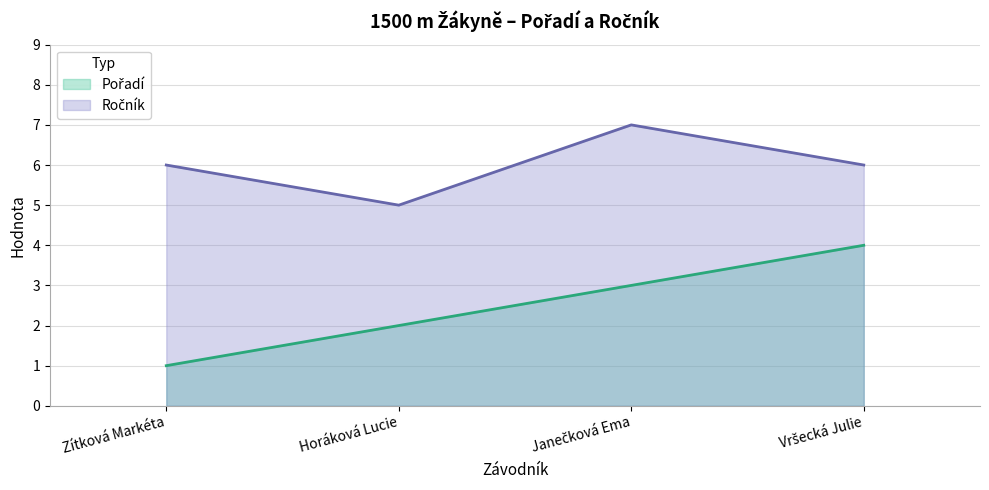

What is the approximate value of Ročník at Janečková Ema?

7